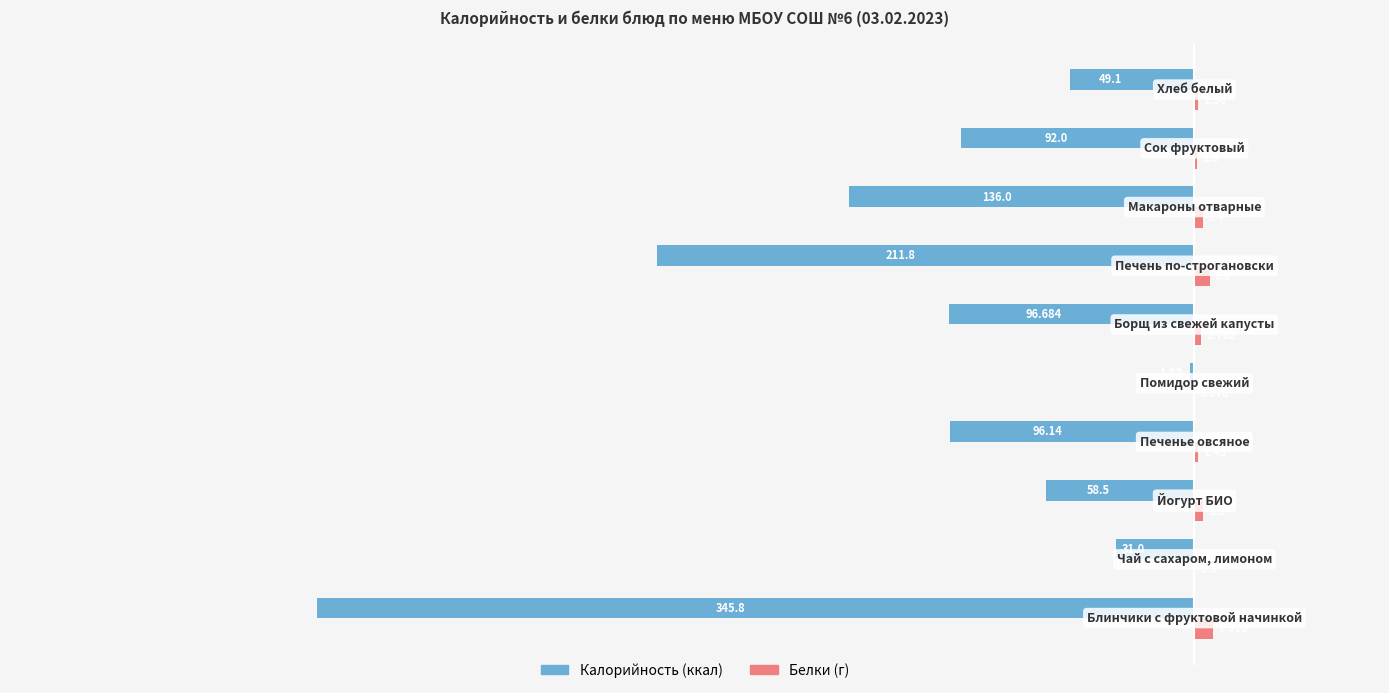

How many categories are shown in the chart?

10